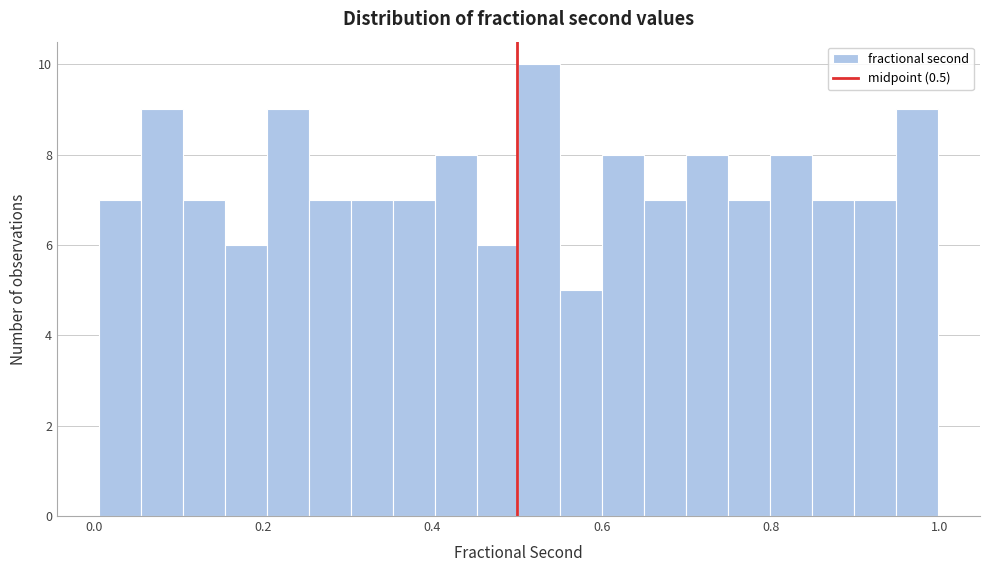

Read against the x-axis, roughly where is the centre of the tallest bar?

0.52